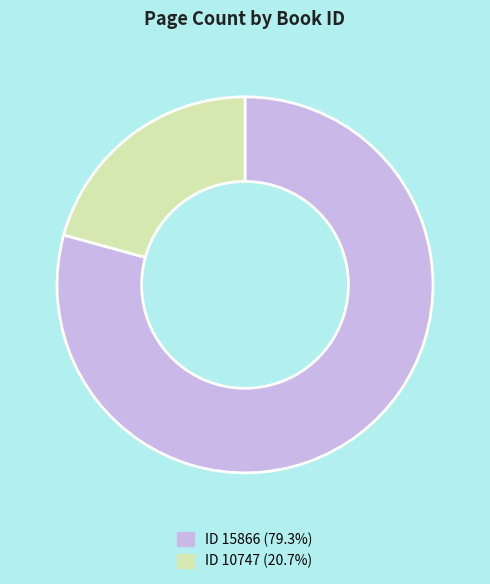

Is there a majority slice in this chart?

Yes